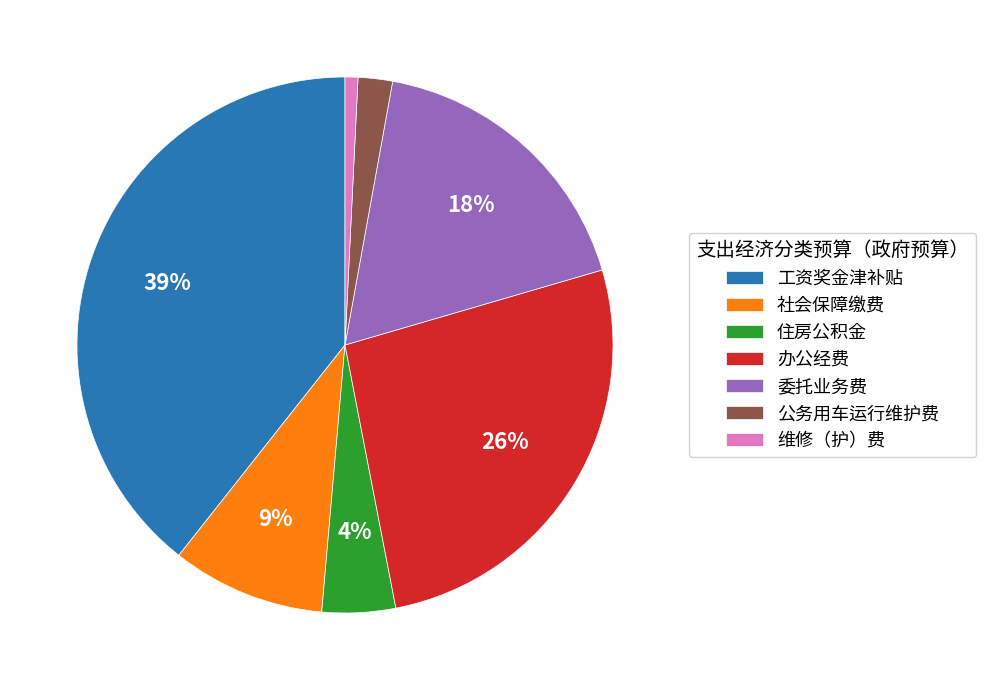

Do 工资奖金津补贴 and 社会保障缴费 together represent more than half of the pie?

No